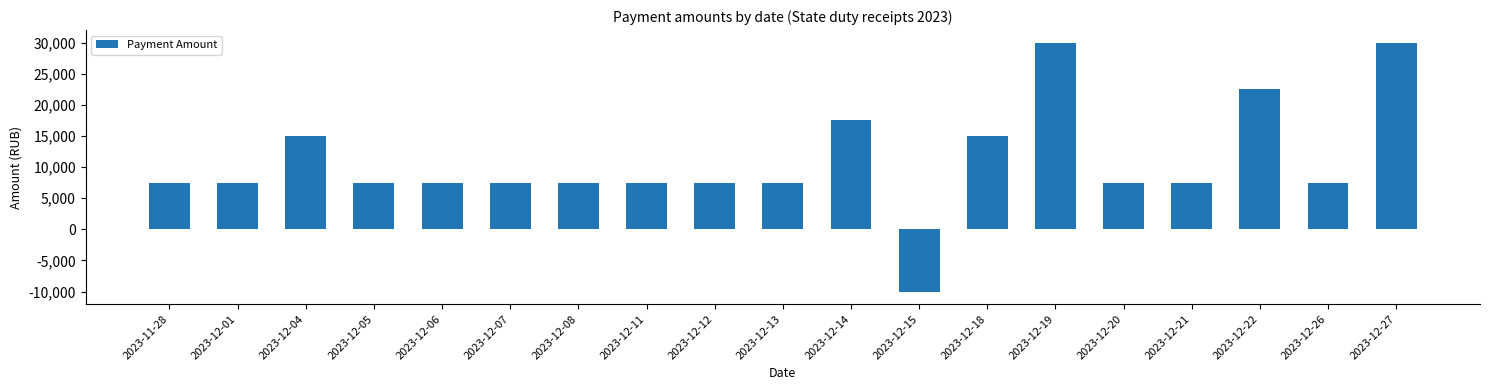

What value does the data have at 2023-12-15, to the nearest 10?

-10000